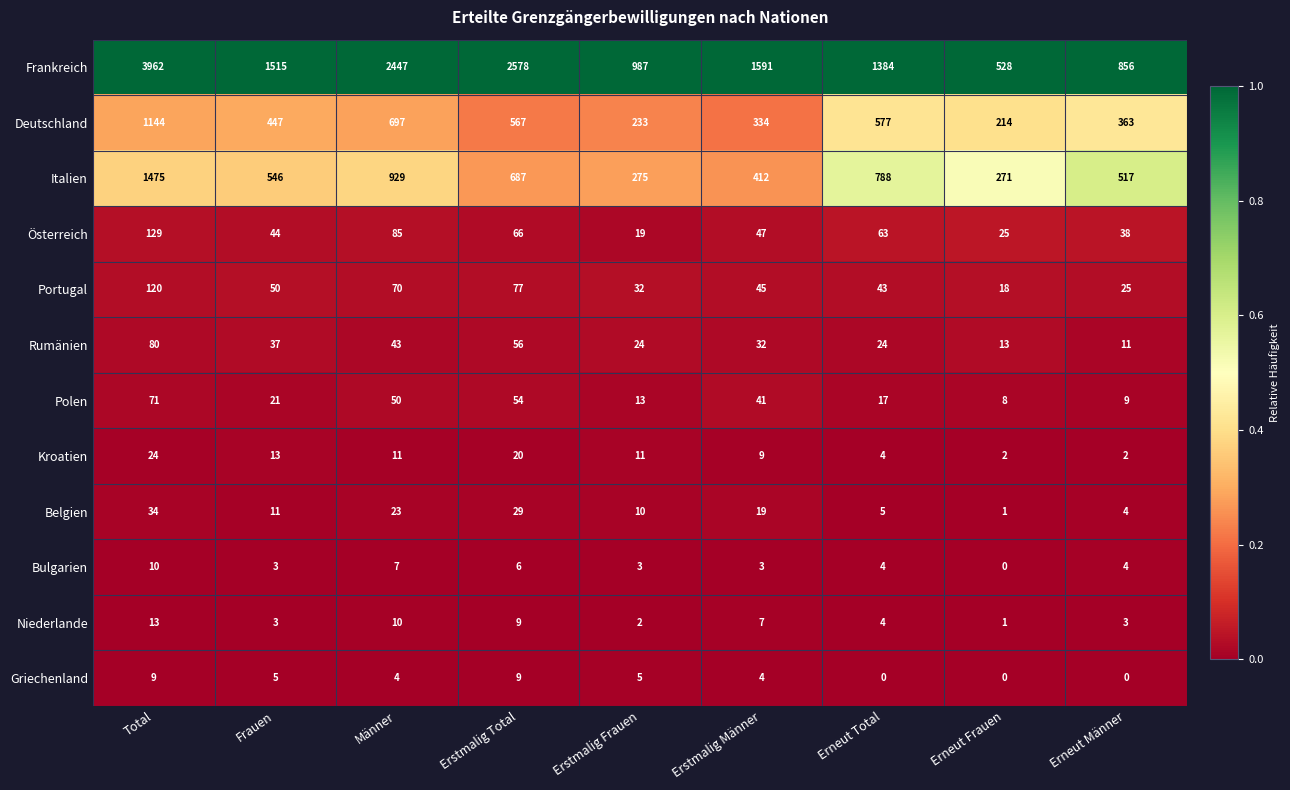

True or false: Bulgarien has a value of 5 at Erstmalig Frauen.

False